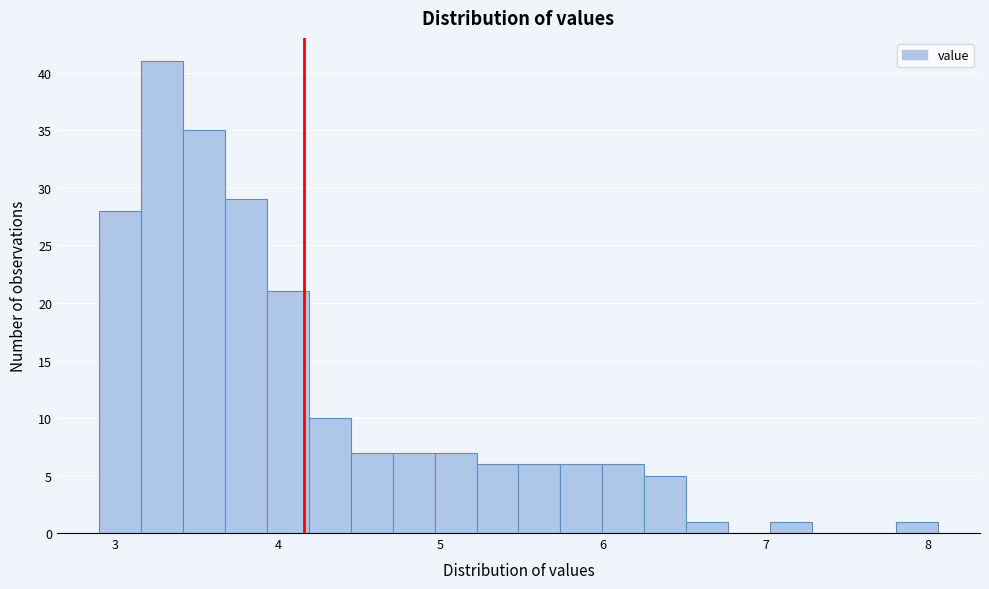

Around what value on the x-axis is the tallest bar? Give the approximate position of its centre, as read against the axis.

3.3